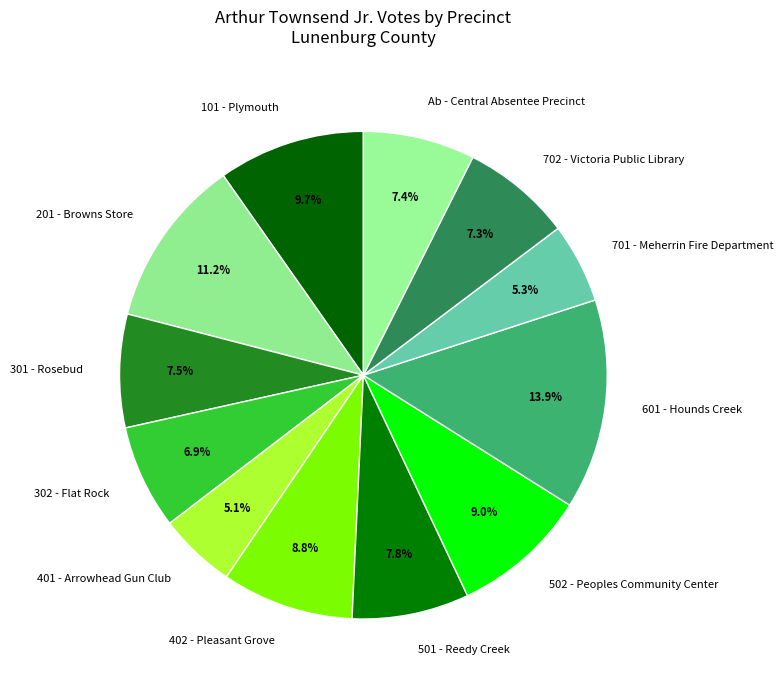

What percentage is the Ab - Central Absentee Precinct slice, to the nearest percent?

7%